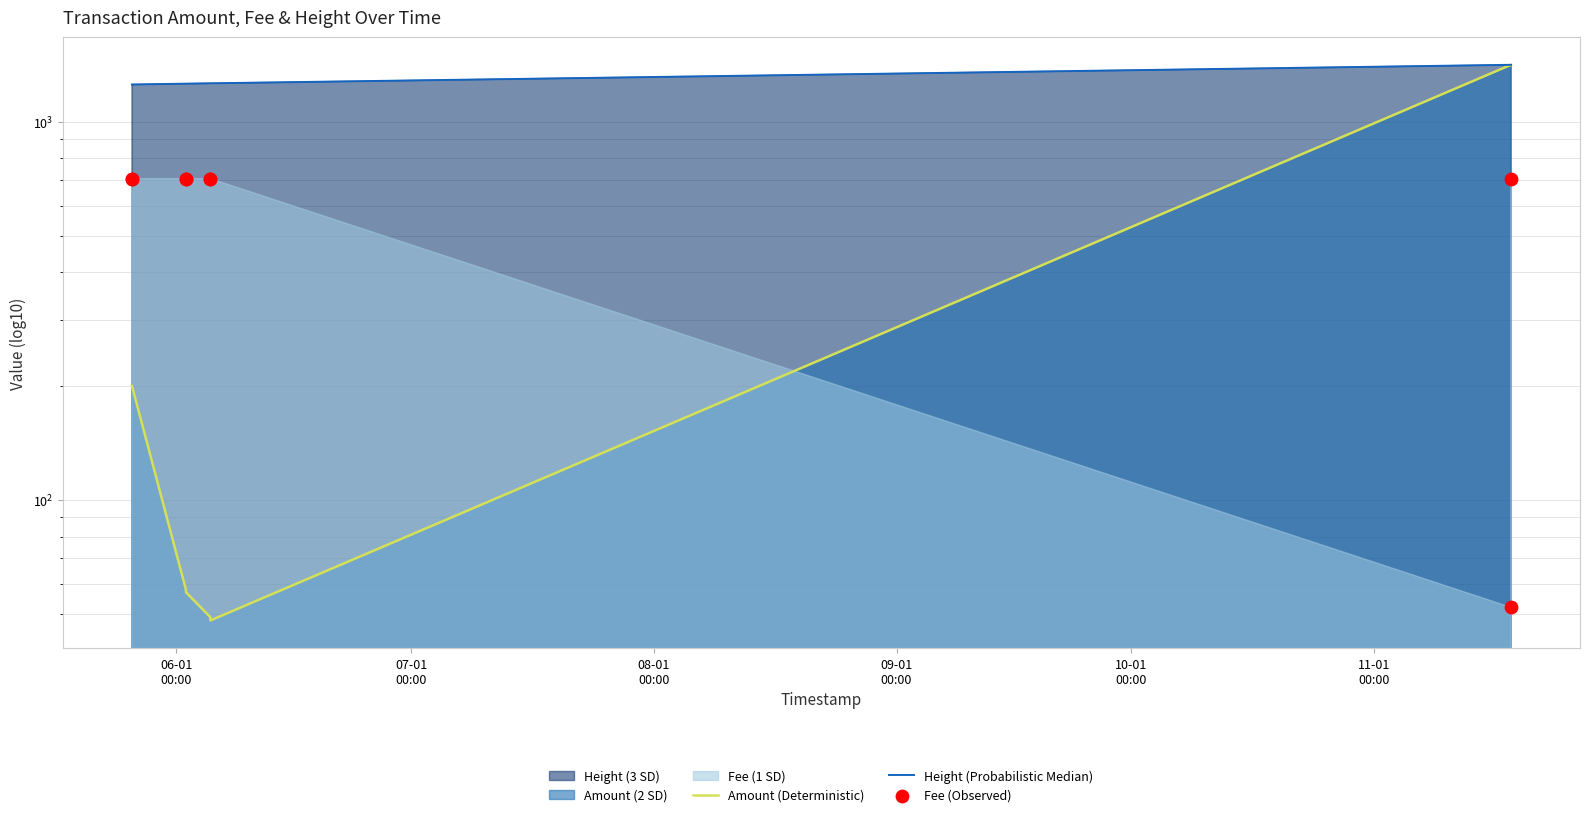

Which series has the largest Y range (max minus min)?

Amount (Deterministic)